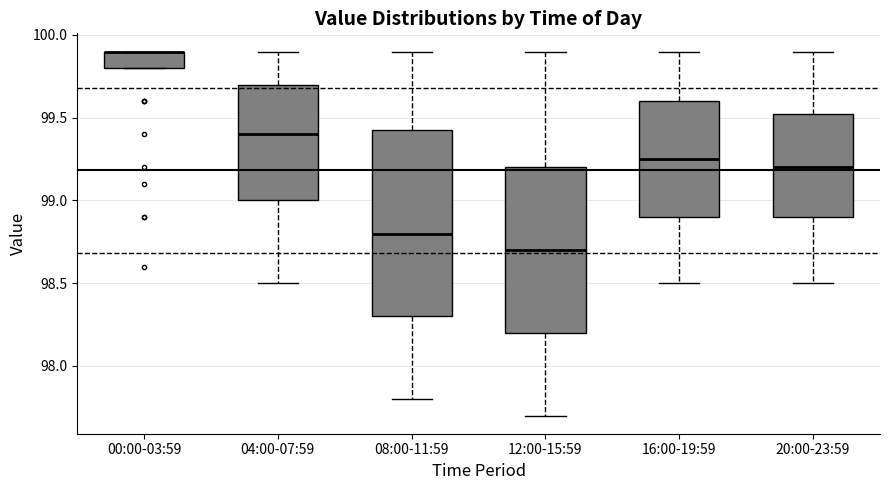

Which box is the tallest, from its lower edge to its upper edge?

08:00-11:59